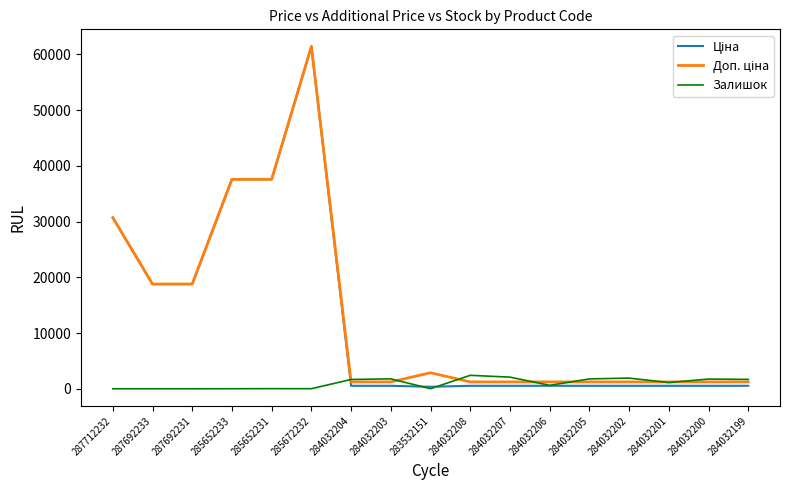

What is the total value across all series at 287692231?

37593.6